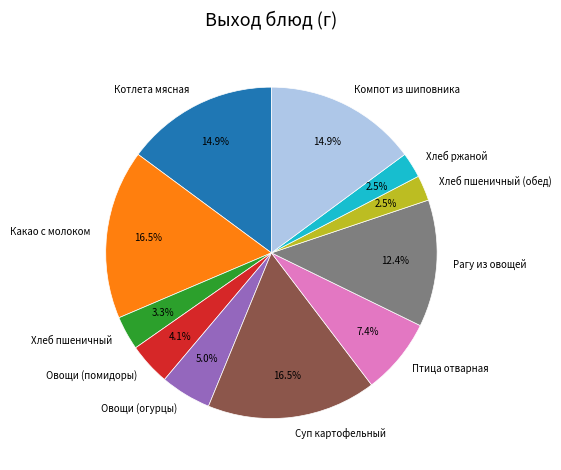

Between Овощи (огурцы) and Компот из шиповника, which is larger?

Компот из шиповника